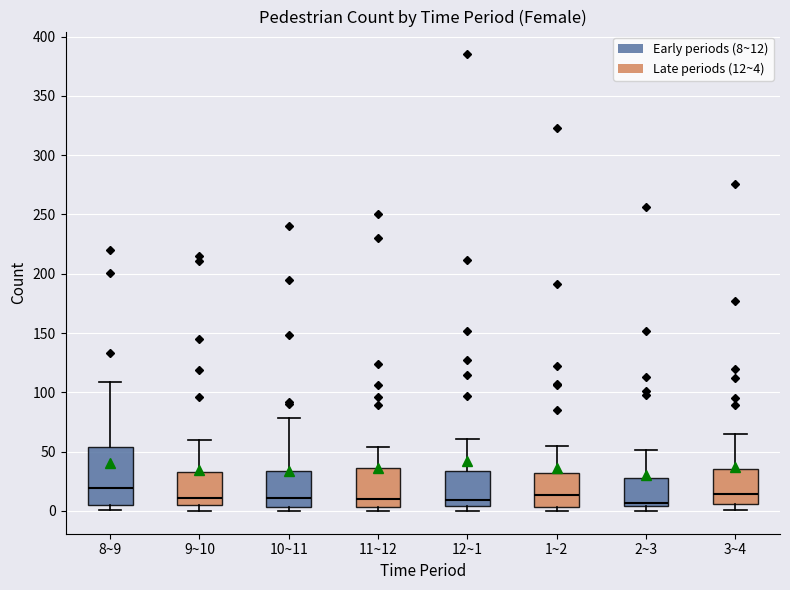

Reading left to right, transcribe this box plot: for each box, give where its median line is, the range the box spans, and where its two whiskers end, as read against the y-axis. The values are not printed on the chart, so give them approximately, as read against the axis.

8~9: median 20, box 5 to 55, whiskers 0 to 110
9~10: median 10, box 5 to 35, whiskers 0 to 60
10~11: median 10, box 5 to 35, whiskers 0 to 80
11~12: median 10, box 5 to 35, whiskers 0 to 55
12~1: median 10, box 5 to 35, whiskers 0 to 60
1~2: median 15, box 5 to 30, whiskers 0 to 55
2~3: median 5 (just above the box's lower edge), box 5 to 30, whiskers 0 to 50
3~4: median 15, box 5 to 35, whiskers 0 to 65